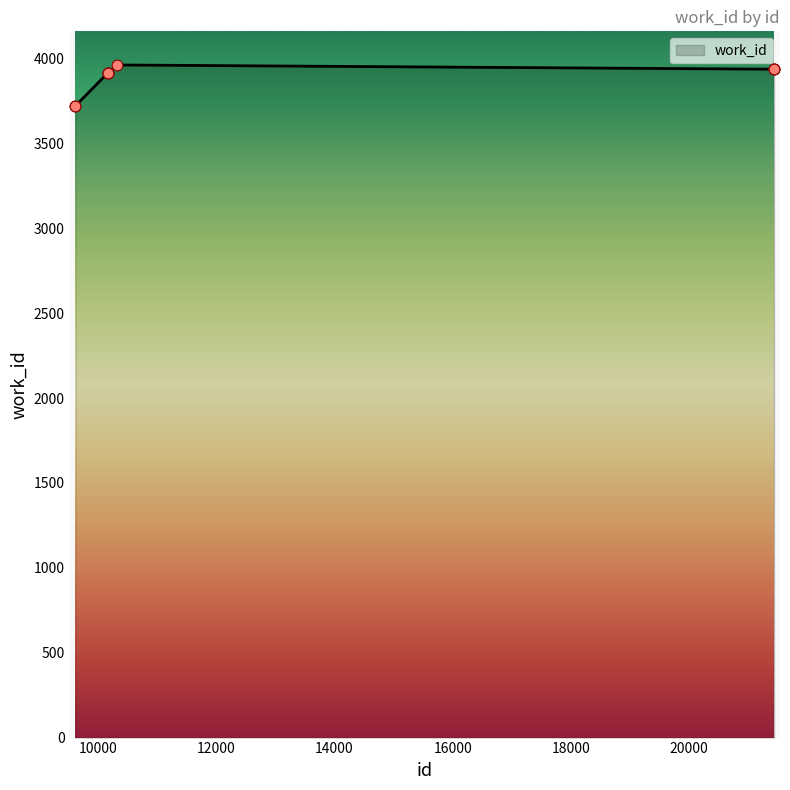

What is the maximum value shown in the chart?

3963